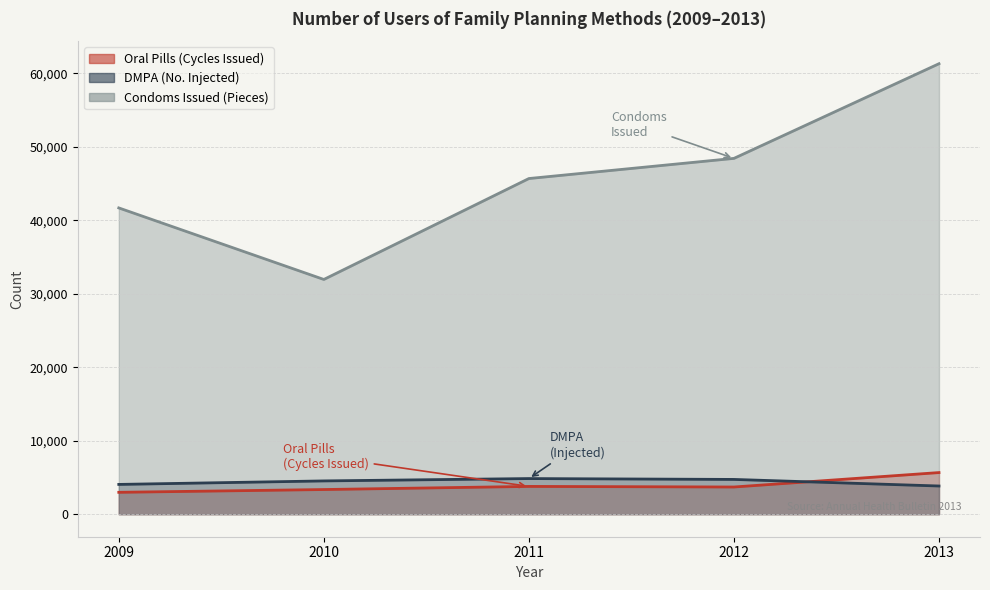

What is the difference between the Condoms Issued (Pieces) values at 2011 and 2010?

13732